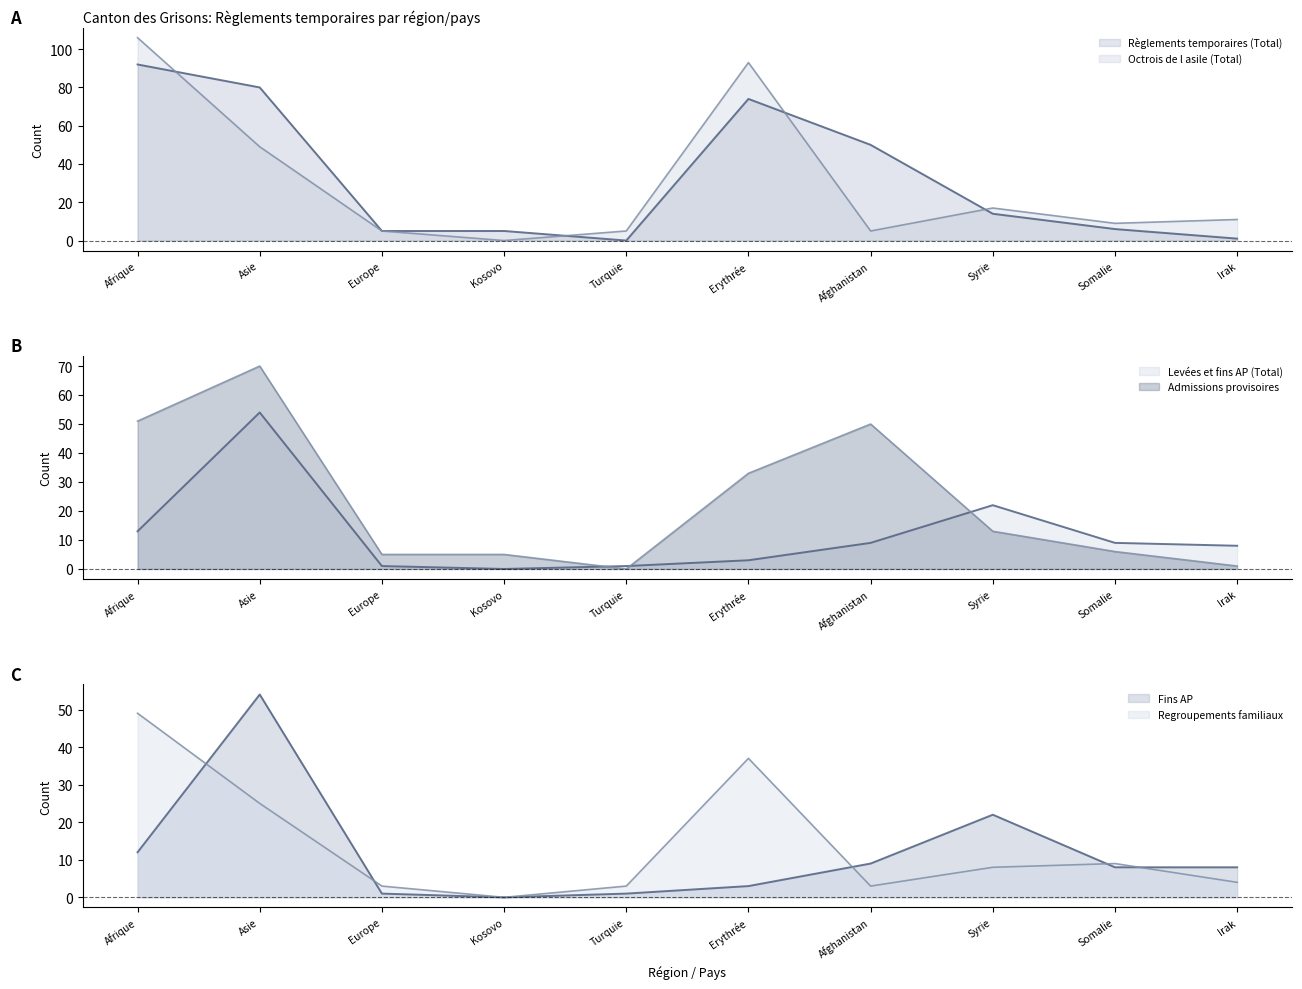

At how many categories does at least one series exceed 103?

1